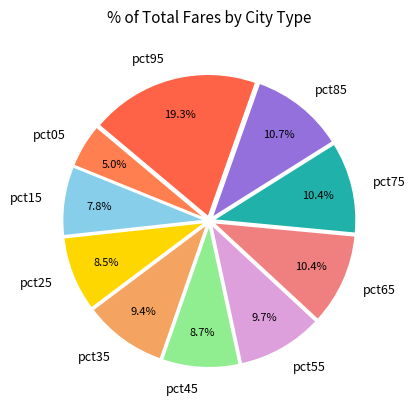

How many segments does this pie chart have?

10